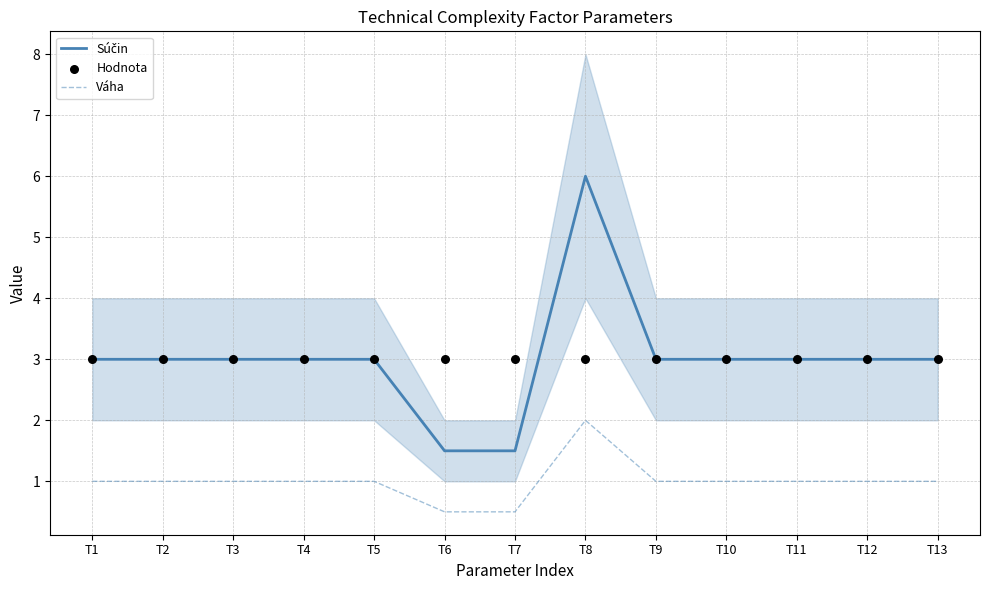

What is the total value across all series at T12?

7.0